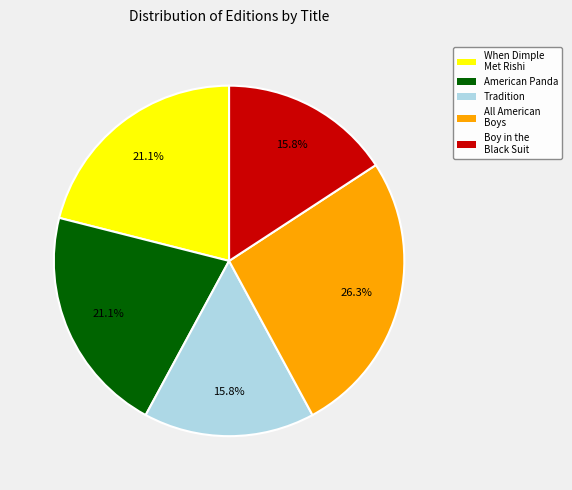

Approximately how many times larger is the value at Tradition compared to Boy in the Black Suit?

1.0